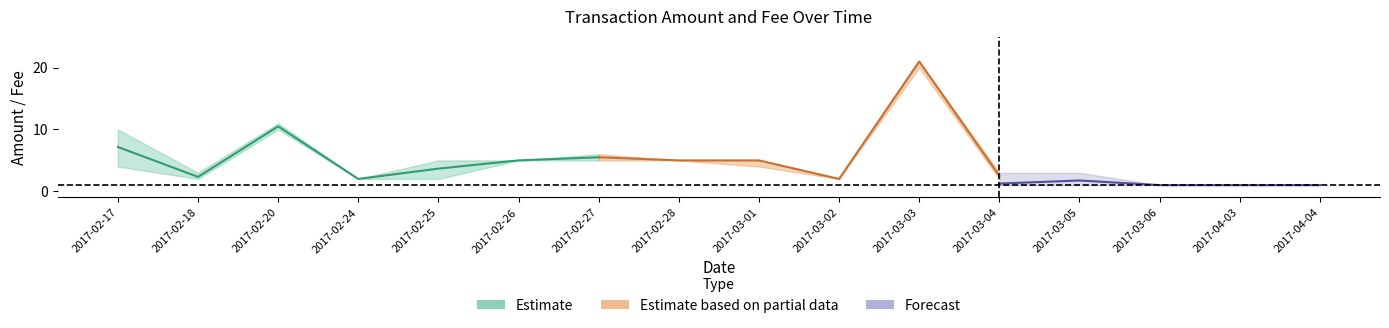

In Fee_upper, how many points are higher than both neighbors (excluding endpoints)?

2